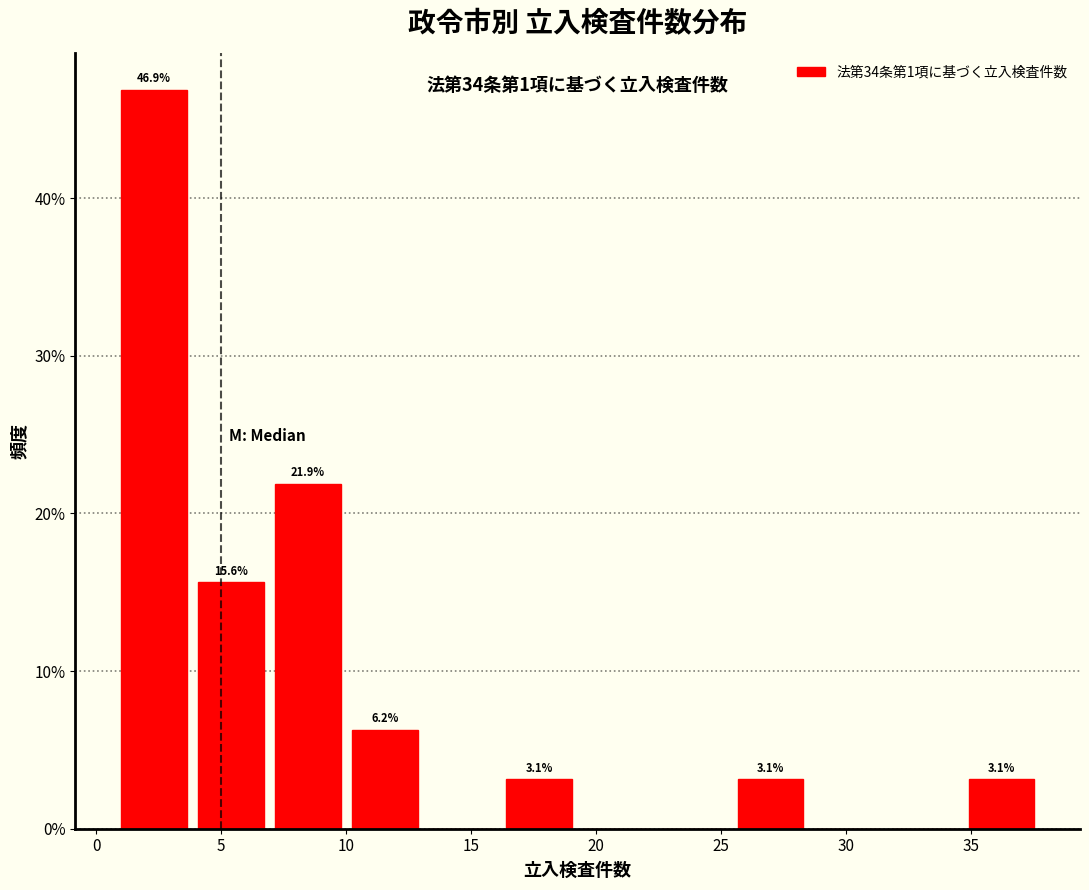

Which range on the x-axis has the tallest bar?

1.0 to 4.0